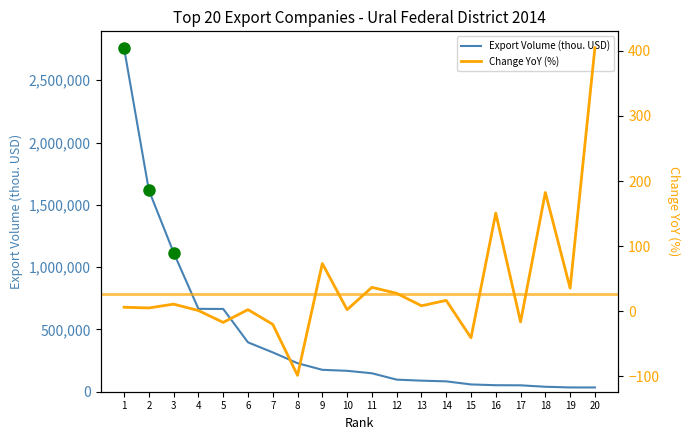

List the series in order of their peak value, lowest first.

Change YoY (%), Export Volume (thou. USD)